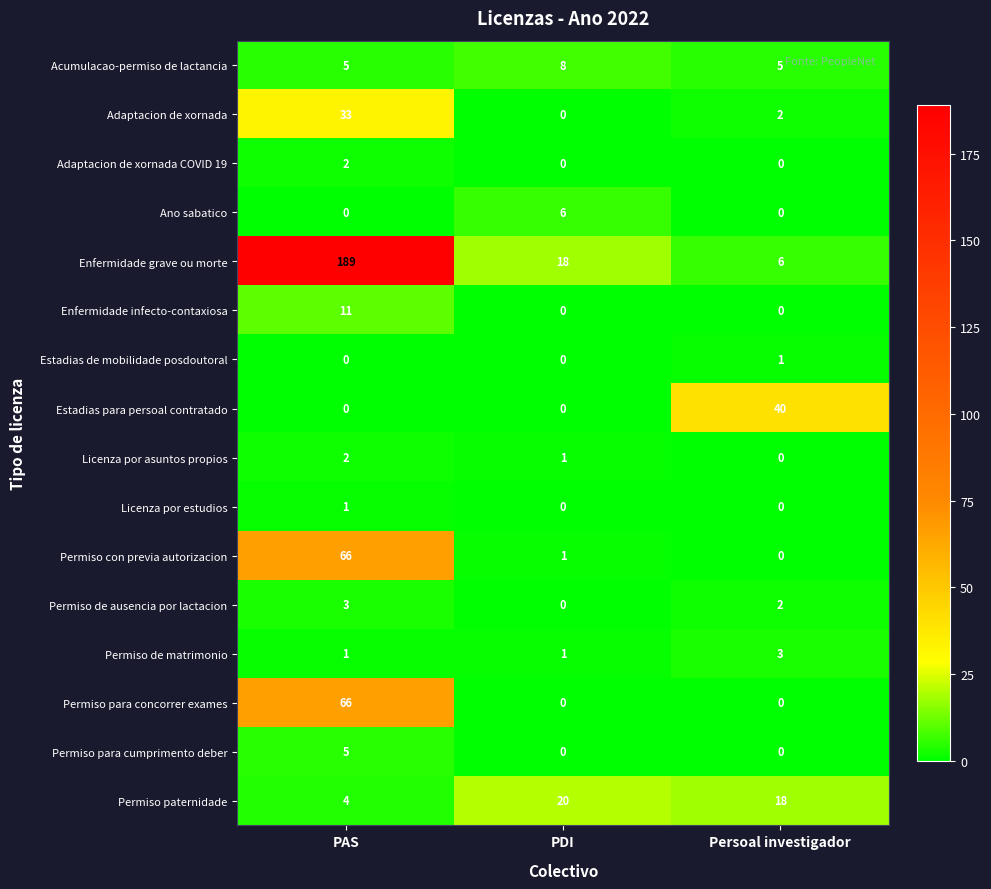

Which series has the largest total across all categories?

Enfermidade grave ou morte